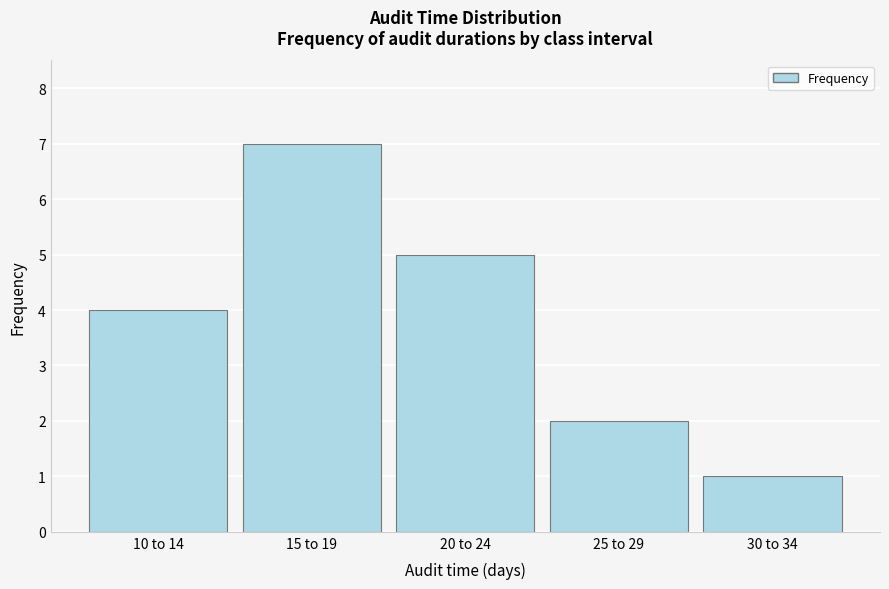

Reading right to left, what are all the values shown in this chart?

30 to 34=1	25 to 29=2	20 to 24=5	15 to 19=7	10 to 14=4